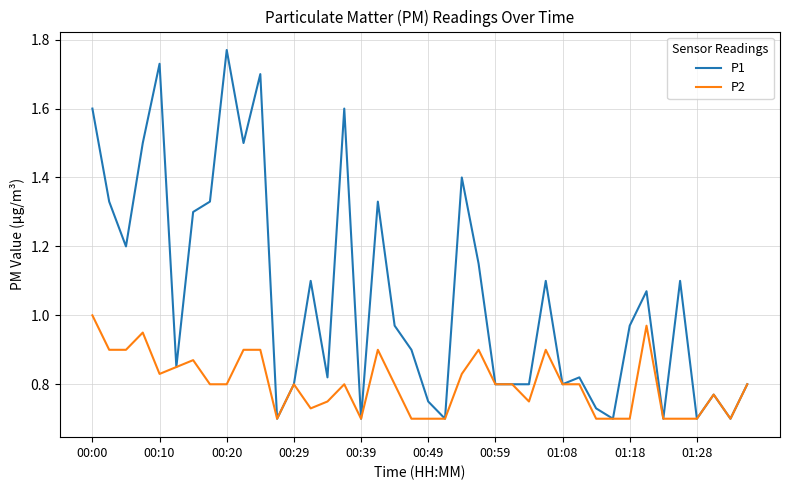

Rank the series by their maximum value, from lowest to highest.

P2, P1